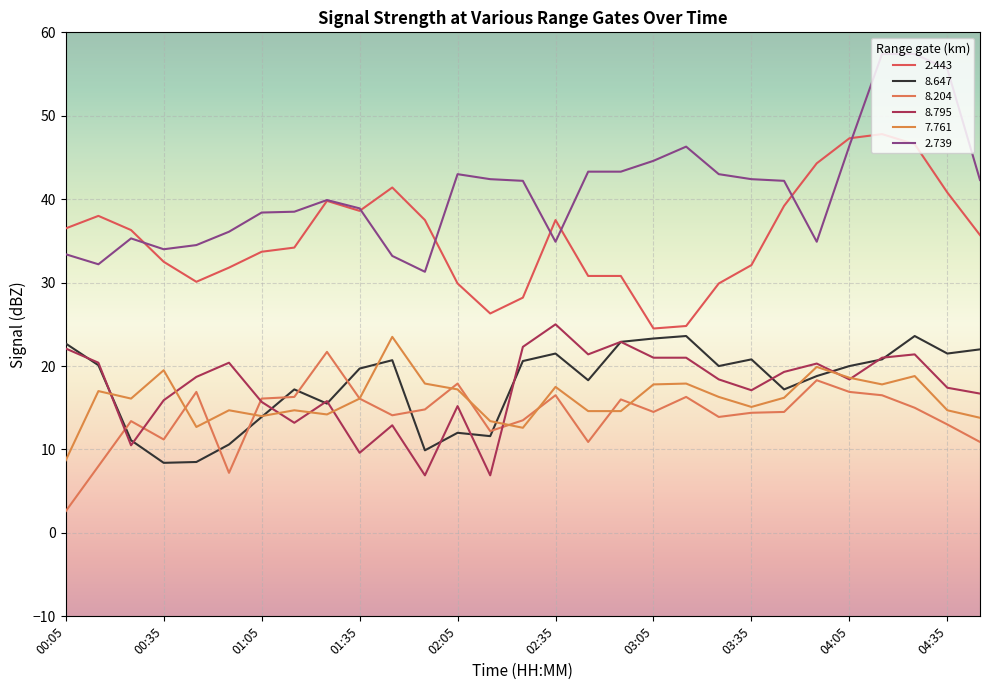

Where is the first local minimum for 8.795?

00:25